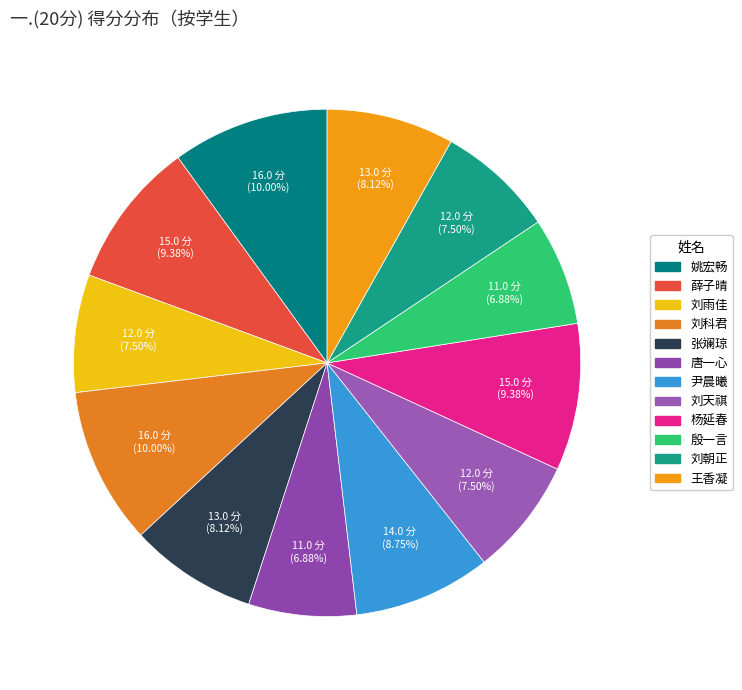

How many slices are in this pie chart?

12